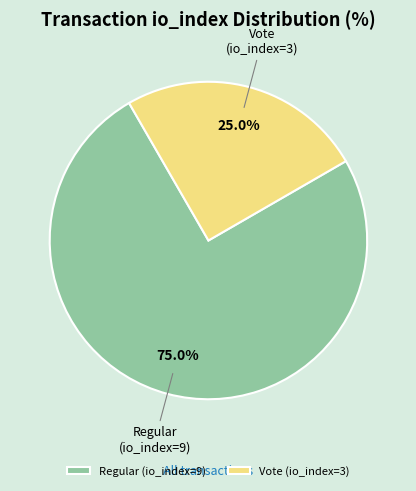

Which category has the smallest portion of the pie?

Vote (io_index=3)